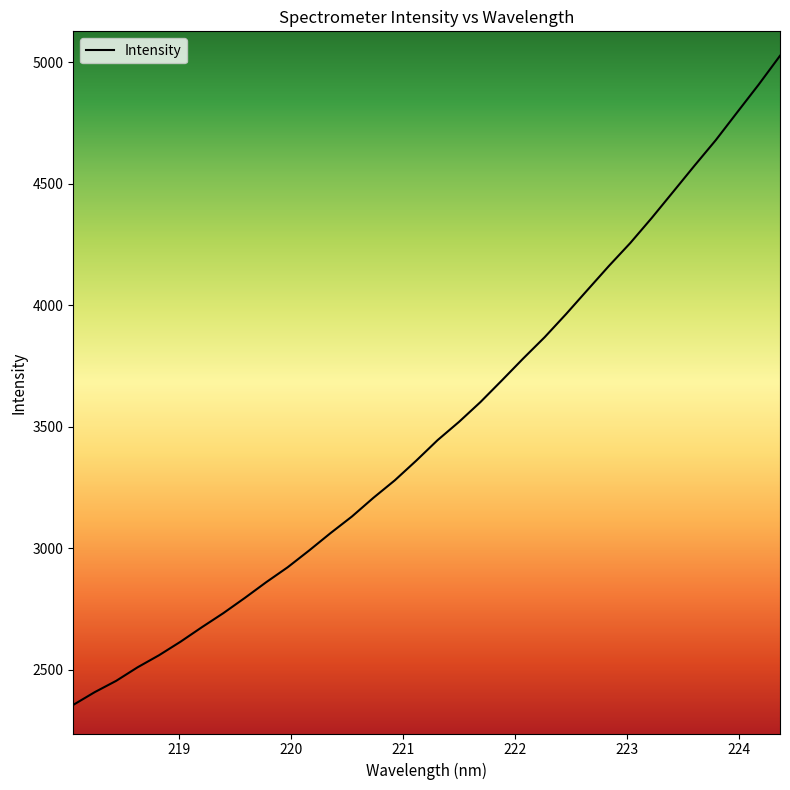

What is the difference between the maximum and minimum values?

2671.2